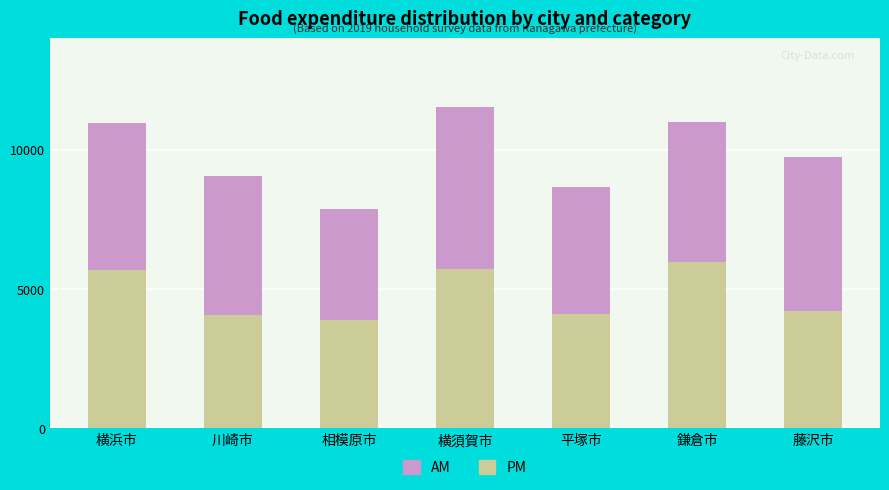

What is the highest value of the PM series?

5966